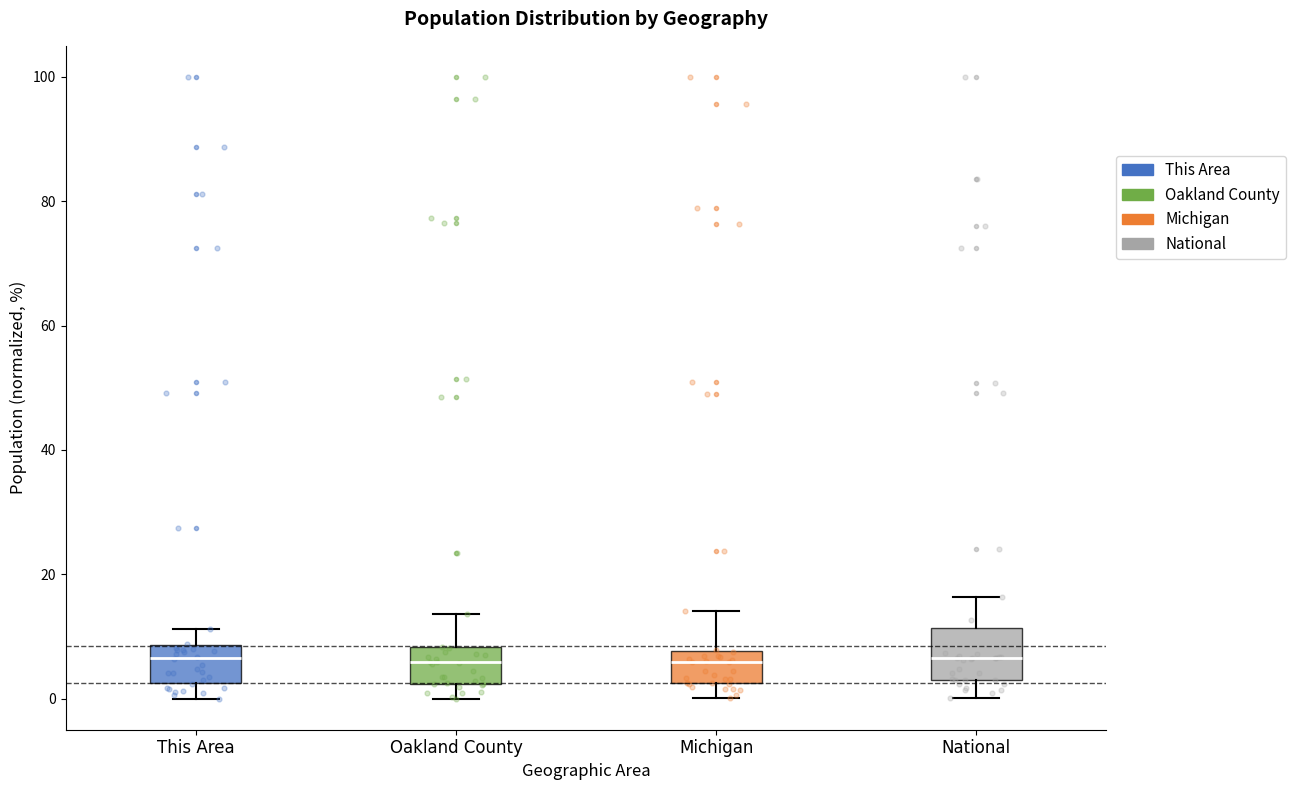

Where is the upper edge of the box for Oakland County on the y-axis? The values are not printed on the chart, so give them approximately, as read against the axis.

8